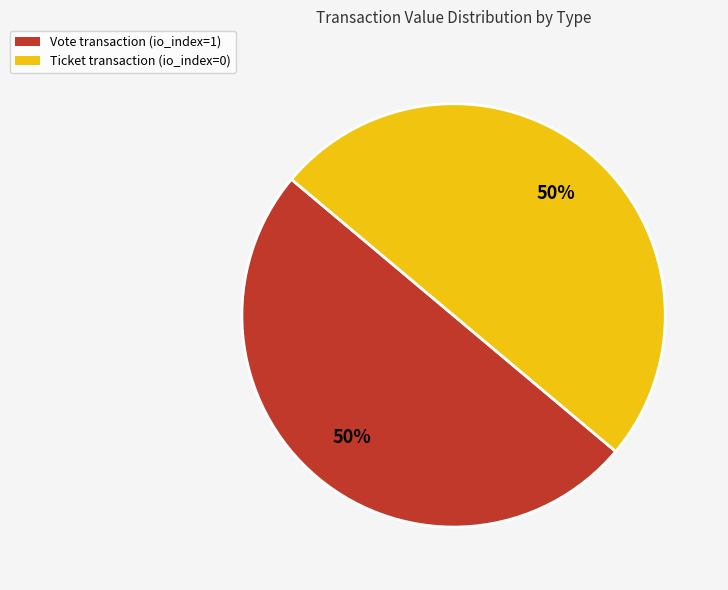

To the nearest percent, what is the average slice percentage?

50%